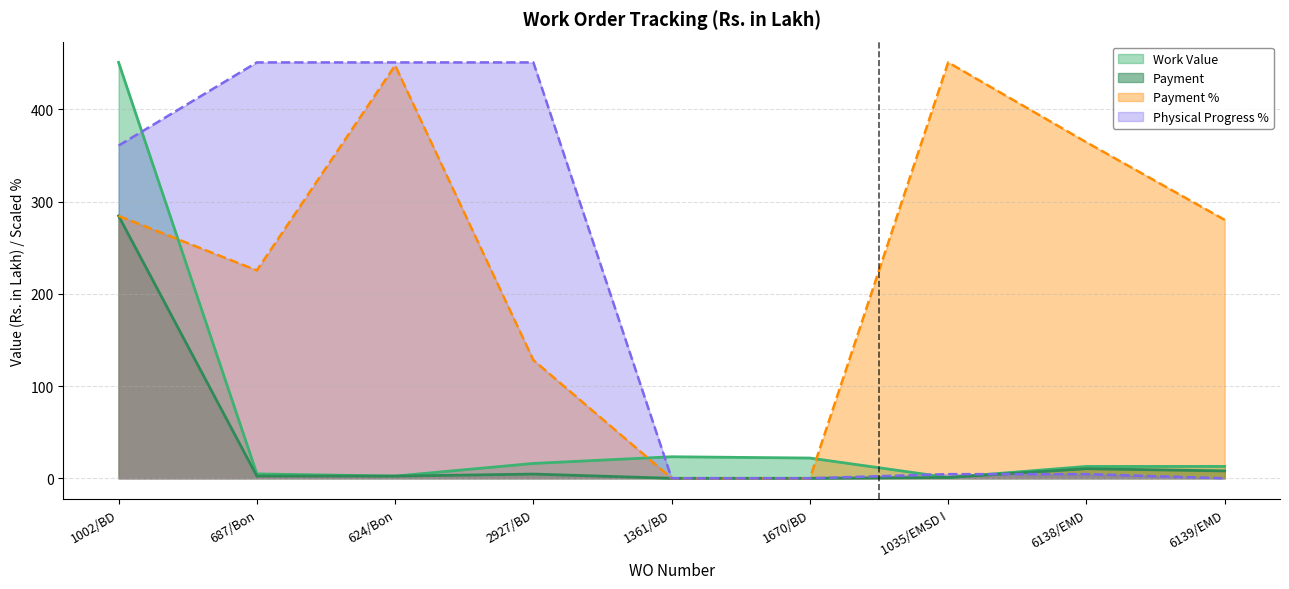

Reading left to right, transcribe all the data shown in this chart.

Work Value: 1002/BD=450.9	687/Bon=4.7	624/Bon=2.4	2927/BD=16.1	1361/BD=23.4	1670/BD=22.0	1035/EMSD I=0.9	6138/EMD=12.8	6139/EMD=12.9
Payment: 1002/BD=284.5	687/Bon=2.4	624/Bon=2.4	2927/BD=4.6	1361/BD=0.0	1670/BD=0.0	1035/EMSD I=0.9	6138/EMD=10.4	6139/EMD=8.0
Payment %: 1002/BD=284.5	687/Bon=225.5	624/Bon=447.7	2927/BD=128.2	1361/BD=0.0	1670/BD=0.0	1035/EMSD I=450.9	6138/EMD=364.3	6139/EMD=280.2
Physical Progress %: 1002/BD=360.8	687/Bon=450.9	624/Bon=450.9	2927/BD=450.9	1361/BD=0.0	1670/BD=0.0	1035/EMSD I=4.5	6138/EMD=4.5	6139/EMD=0.0